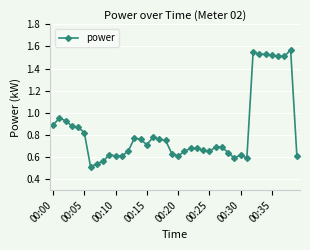

True or false: there are more than 0 points higher than both neighbors.

True